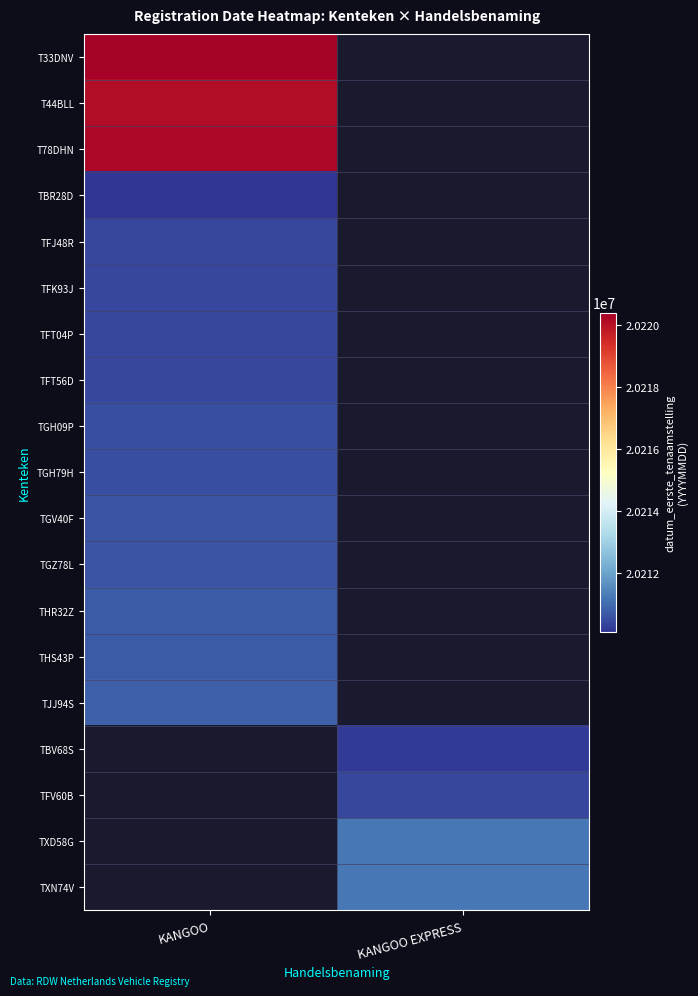

At how many categories does at least one series exceed 20211300?

1